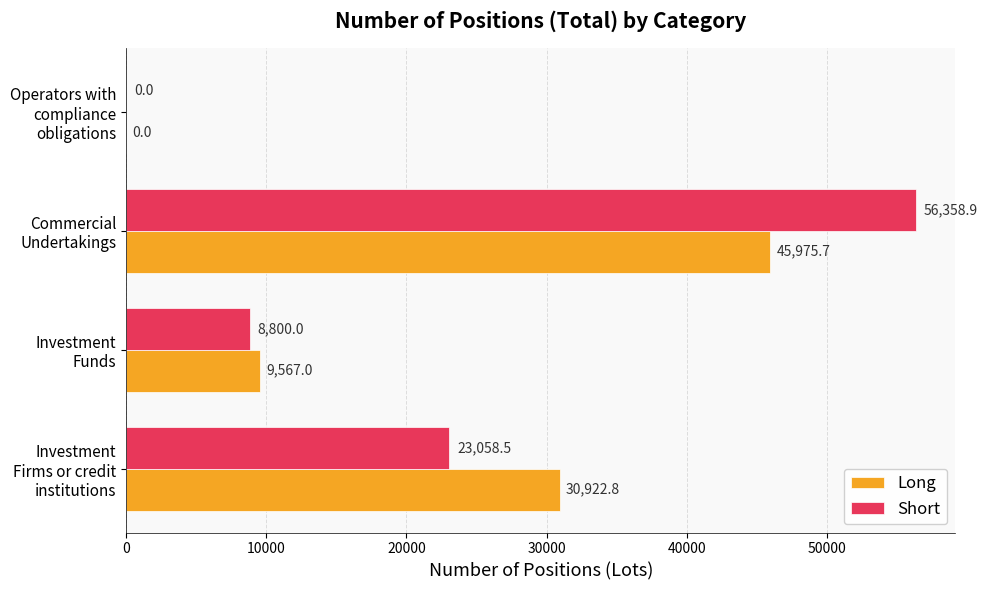

At which category is the sum across all series the highest?

Commercial Undertakings